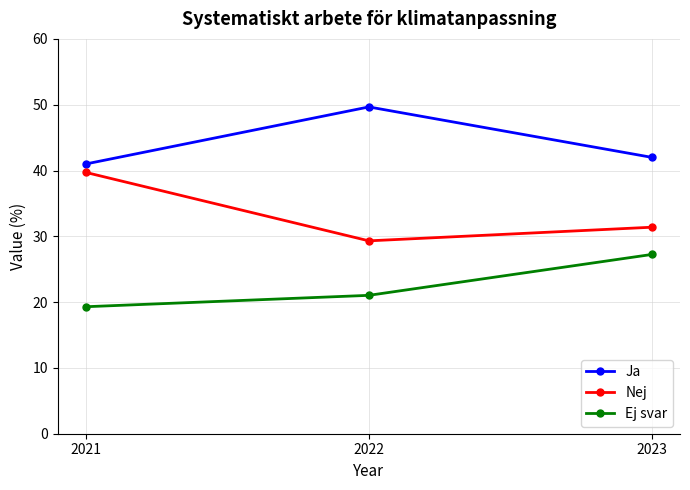

How many series are shown in this chart?

3